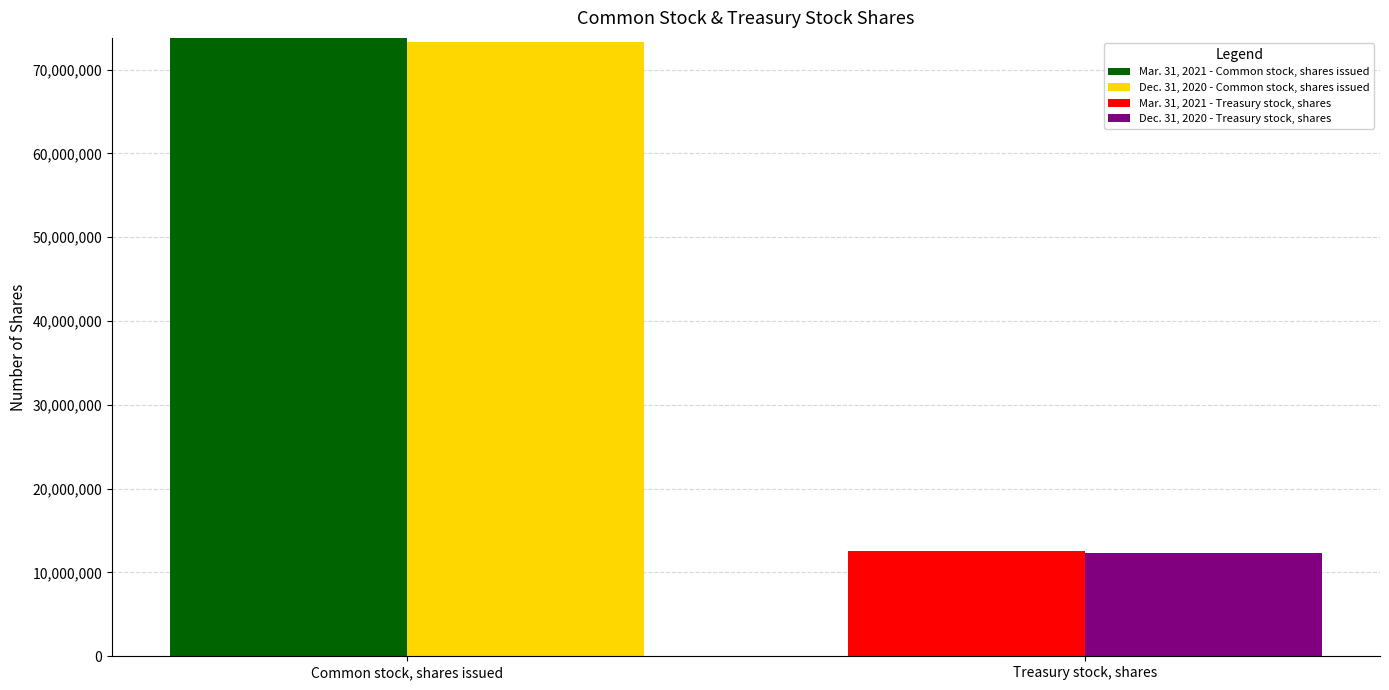

What is the total value across all series at Common stock, shares issued?

147079035